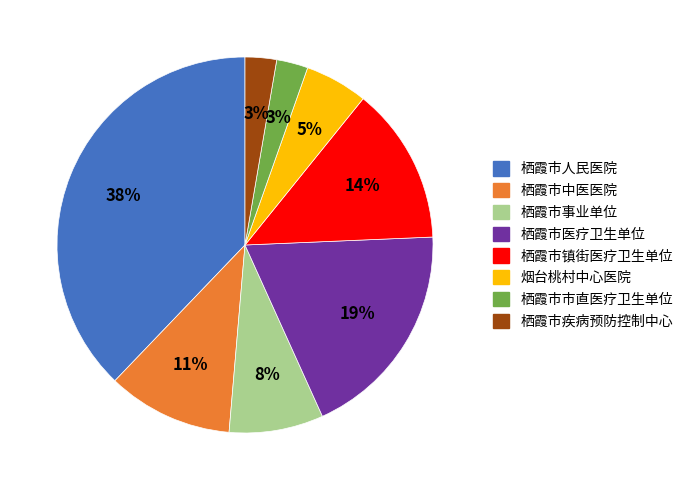

Between 栖霞市人民医院 and 栖霞市市直医疗卫生单位, which is larger?

栖霞市人民医院